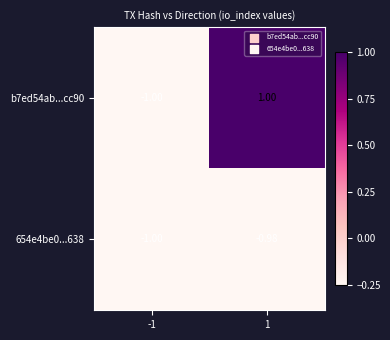

List the series in order of their peak value, lowest first.

654e4be0...638, b7ed54ab...cc90